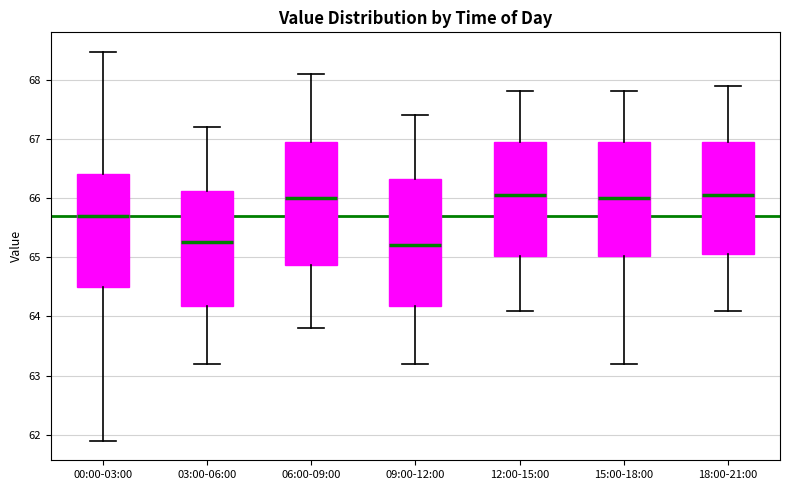

Reading left to right, transcribe this box plot: for each box, give where its median line is, the range the box spans, and where its two whiskers end, as read against the y-axis. The values are not printed on the chart, so give them approximately, as read against the axis.

00:00-03:00: median 65.7, box 64.5 to 66.4, whiskers 61.9 to 68.5
03:00-06:00: median 65.3, box 64.2 to 66.1, whiskers 63.2 to 67.2
06:00-09:00: median 66.0, box 64.9 to 67.0, whiskers 63.8 to 68.1
09:00-12:00: median 65.2, box 64.2 to 66.3, whiskers 63.2 to 67.4
12:00-15:00: median 66.1, box 65.0 to 67.0, whiskers 64.1 to 67.8
15:00-18:00: median 66.0, box 65.0 to 67.0, whiskers 63.2 to 67.8
18:00-21:00: median 66.1, box 65.1 to 67.0, whiskers 64.1 to 67.9